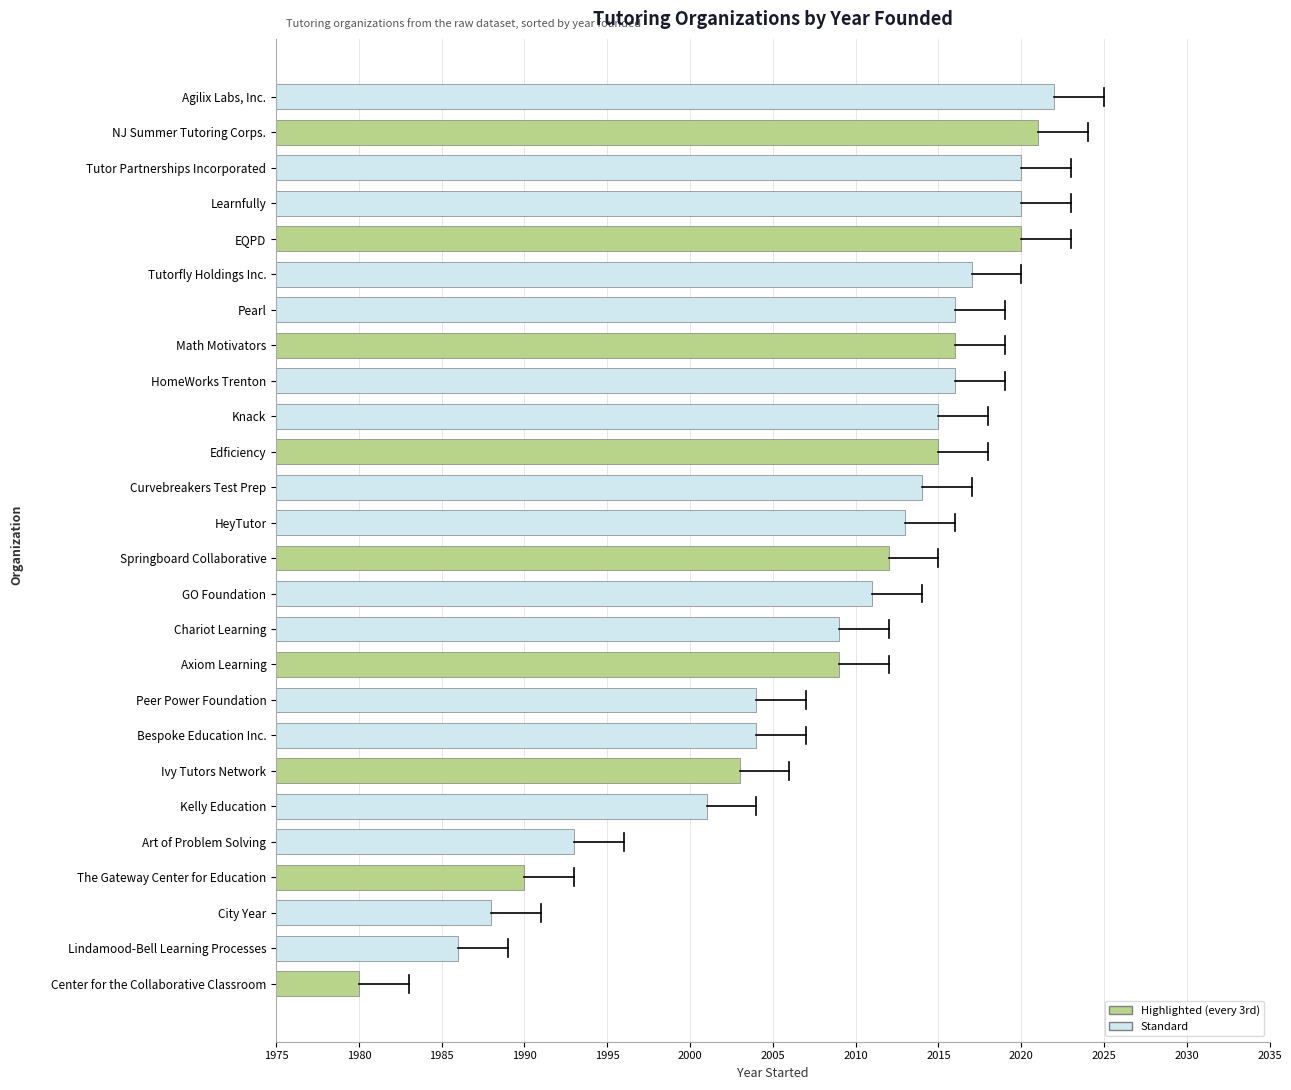

How many bars are there in total?

26